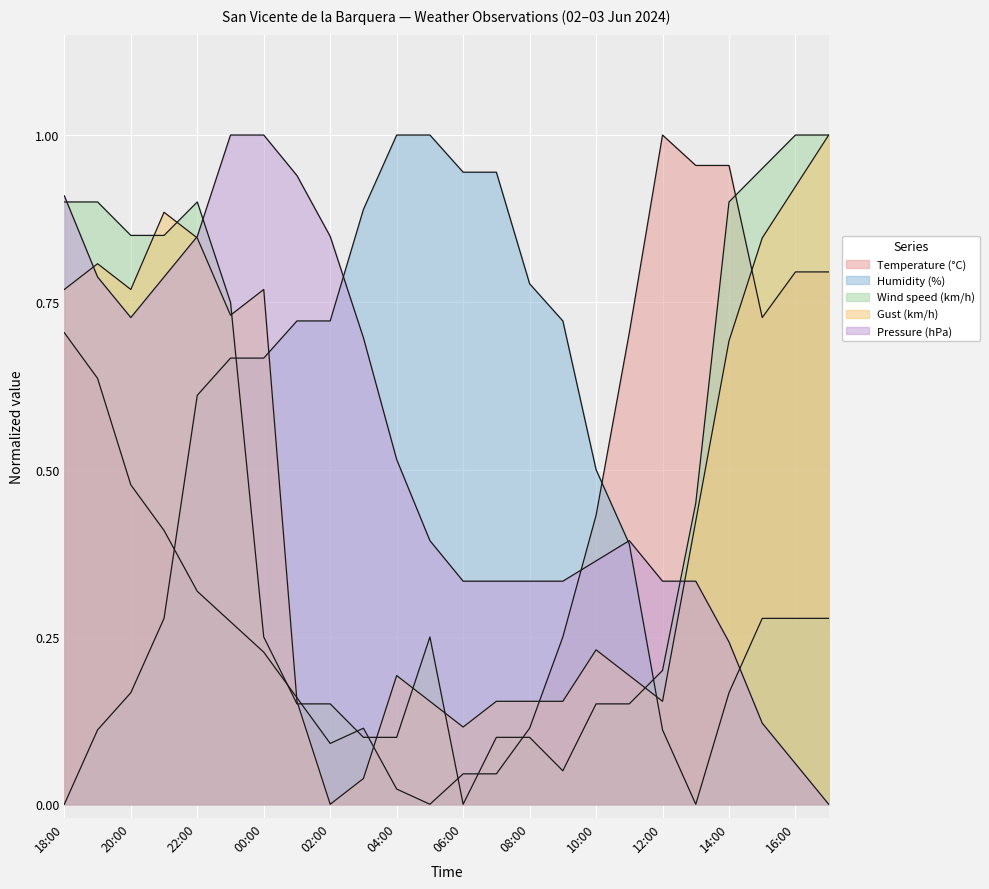

What is the difference between the highest and lowest values at 16:00?

0.9